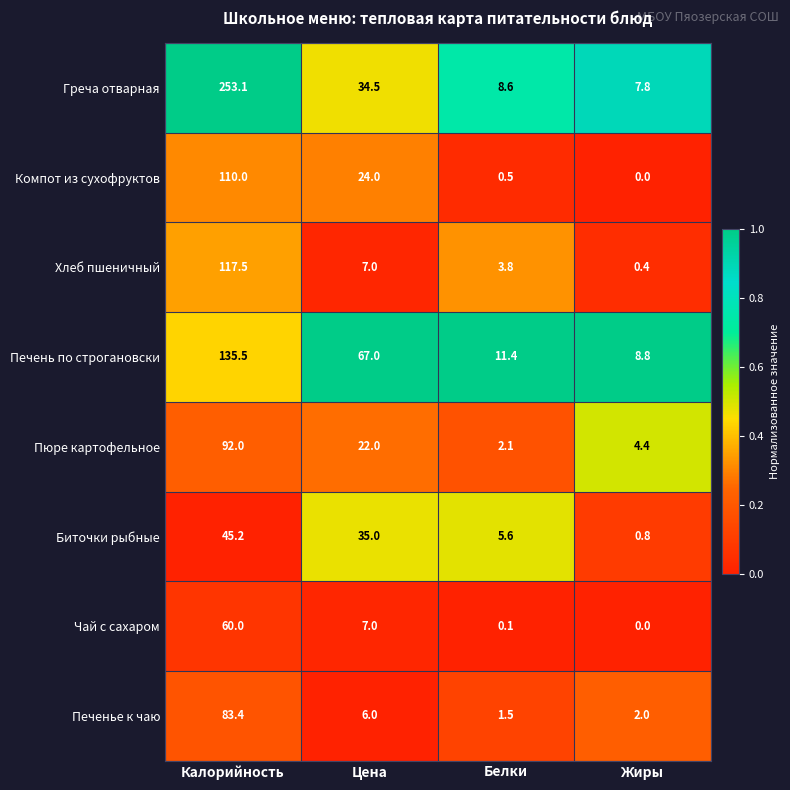

Which series has the widest spread of values?

Греча отварная